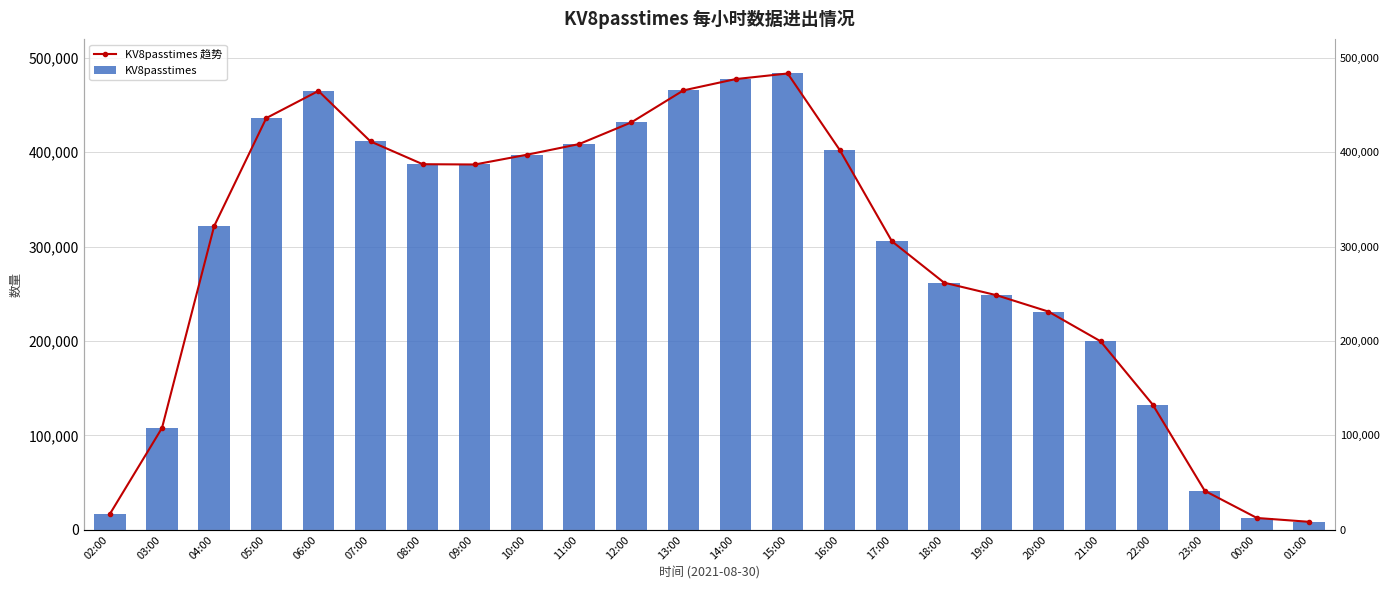

How many values in the KV8passtimes 趋势 series exceed 387071?

11